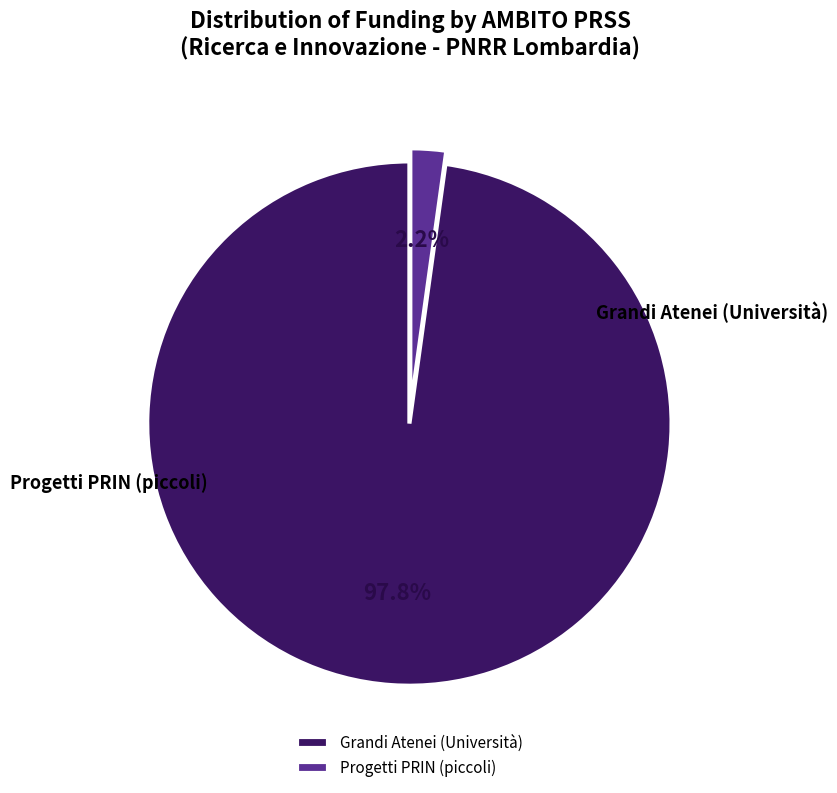

How many segments does this pie chart have?

2